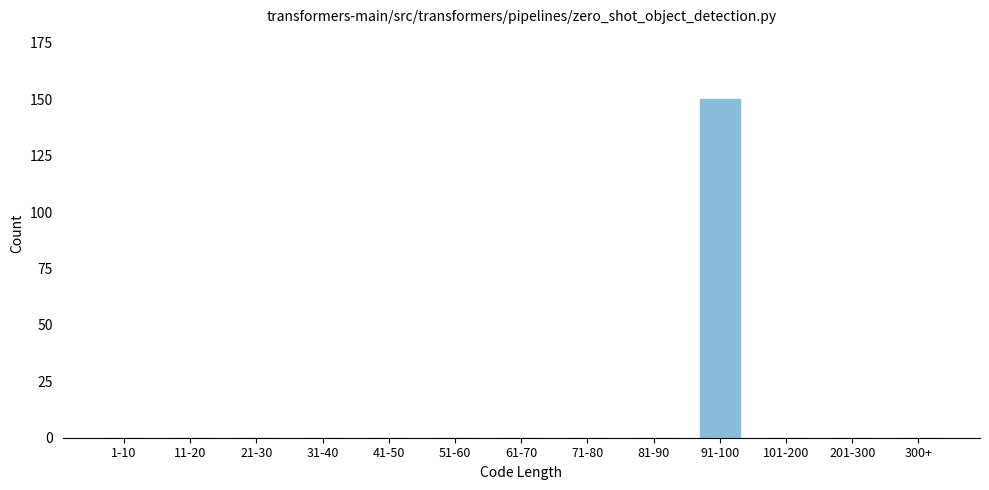

Reading left to right, list all the values displayed in this chart.

1-10=0	11-20=0	21-30=0	31-40=0	41-50=0	51-60=0	61-70=0	71-80=0	81-90=0	91-100=150	101-200=0	201-300=0	300+=0